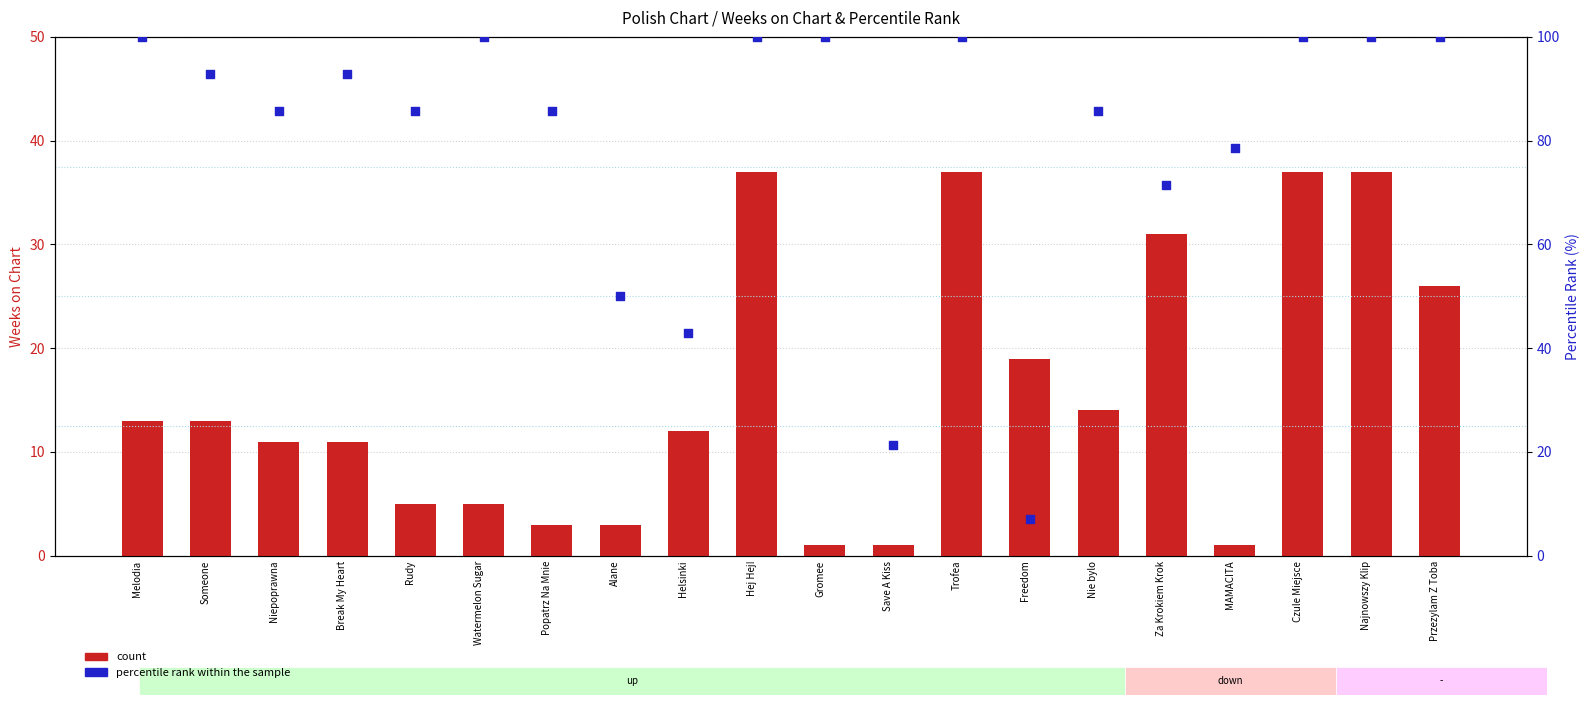

Which series has the largest total across all categories?

percentile rank within the sample